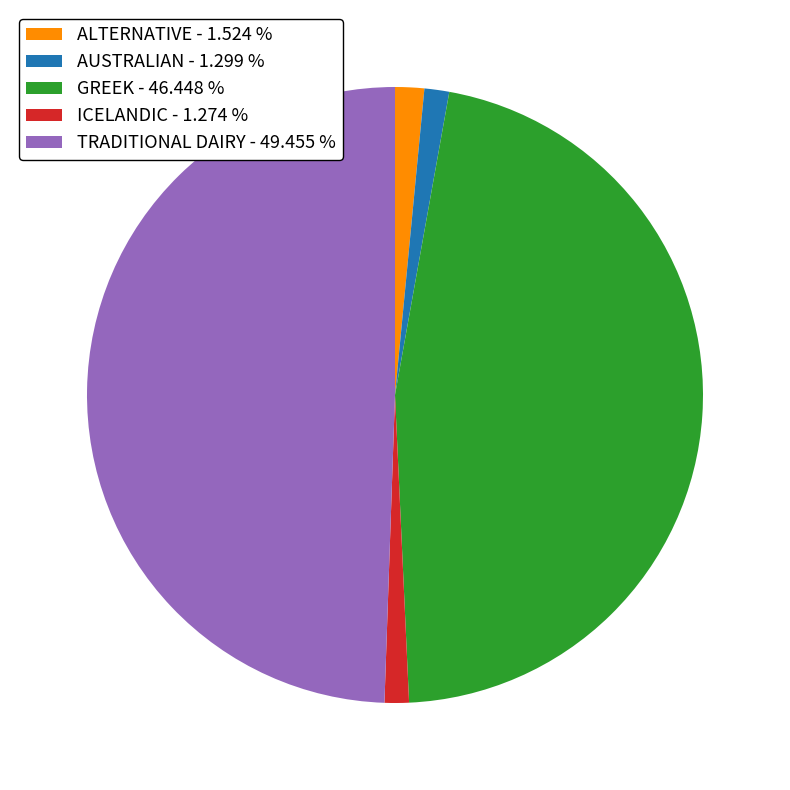

Count the number of slices in the pie.

5